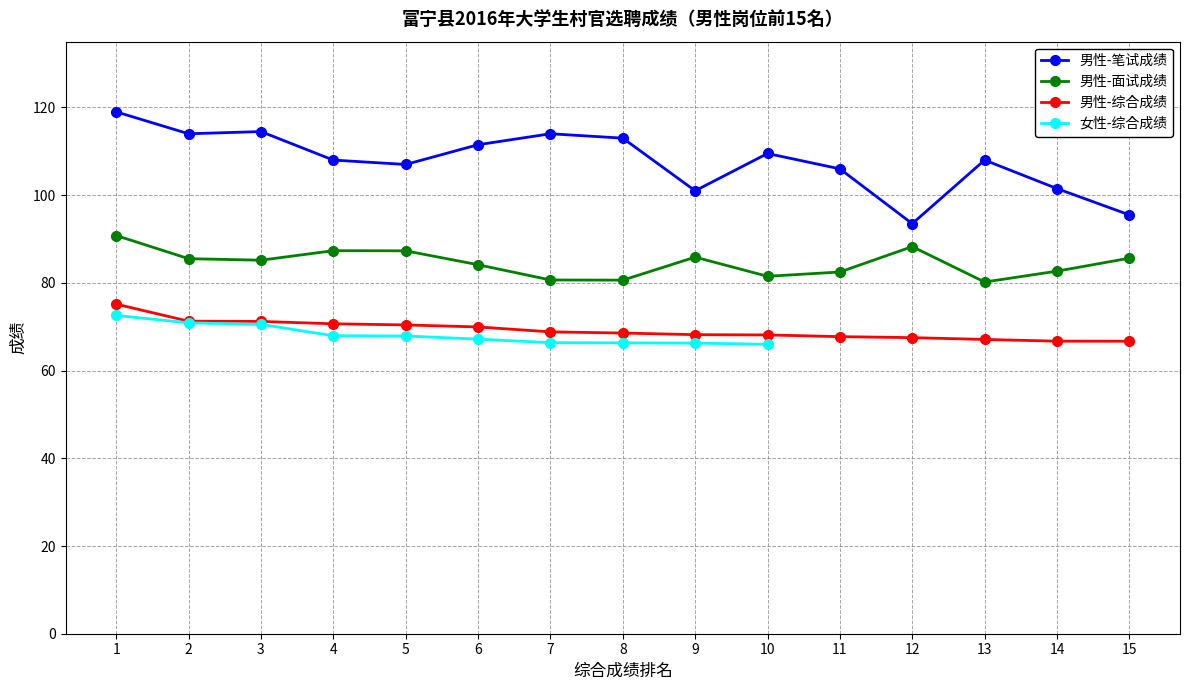

True or false: 男性-面试成绩 and 男性-综合成绩 cross at least once.

False